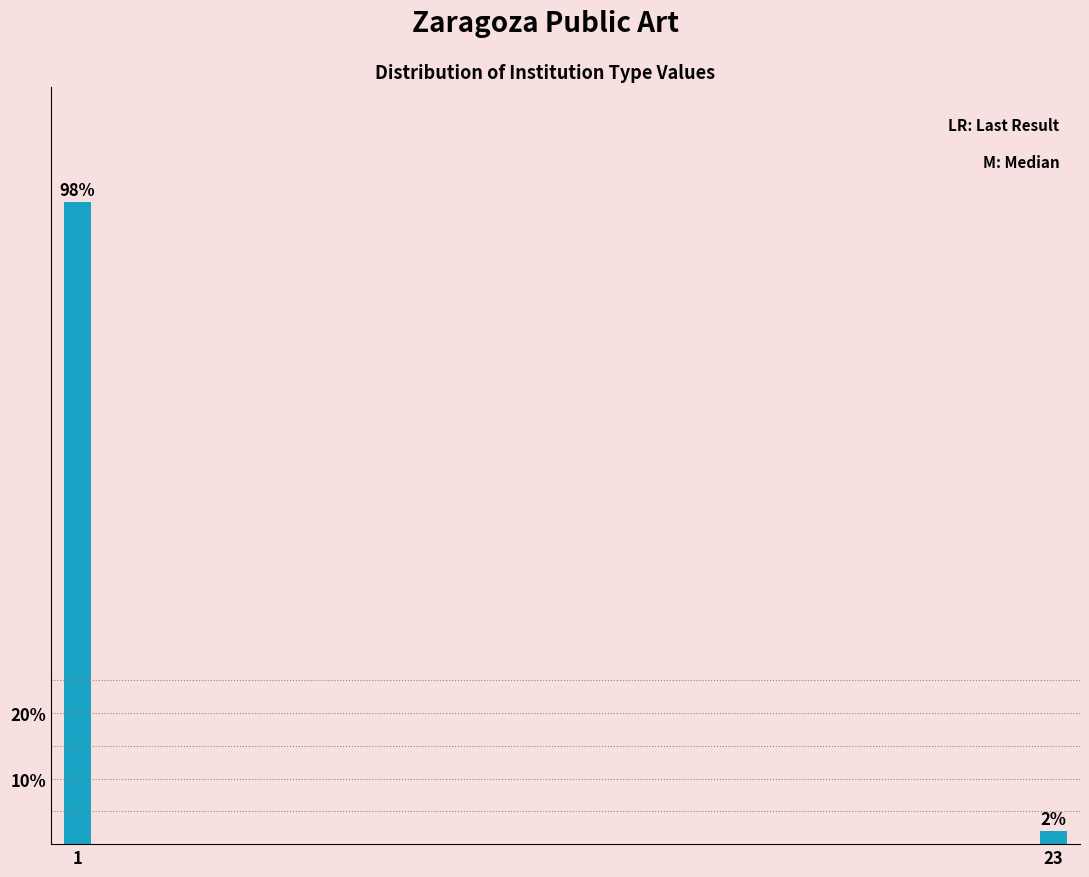

Reading left to right, list all the values displayed in this chart.

98	2